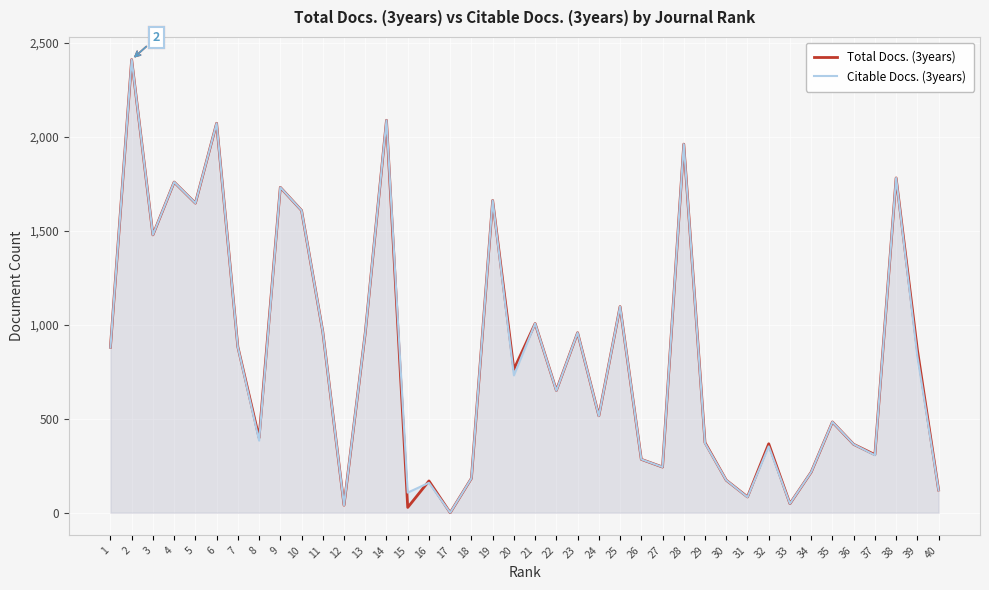

What are all the series names shown in the legend?

Total Docs. (3years), Citable Docs. (3years)